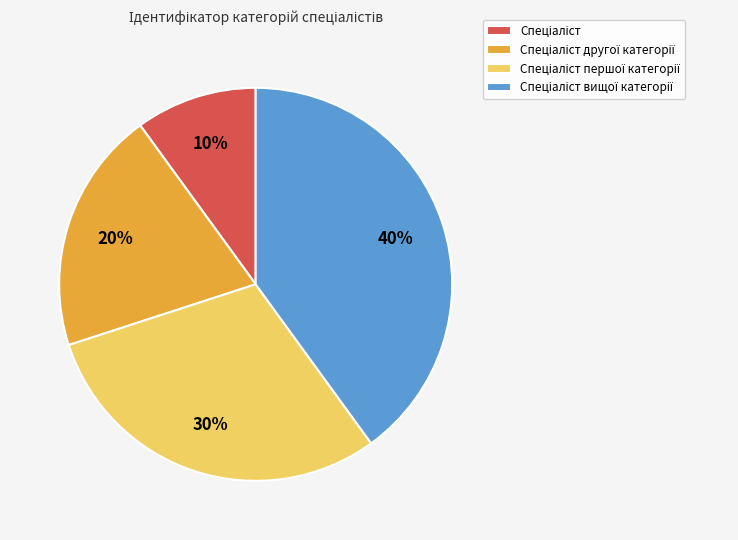

Is there a majority slice in this chart?

No